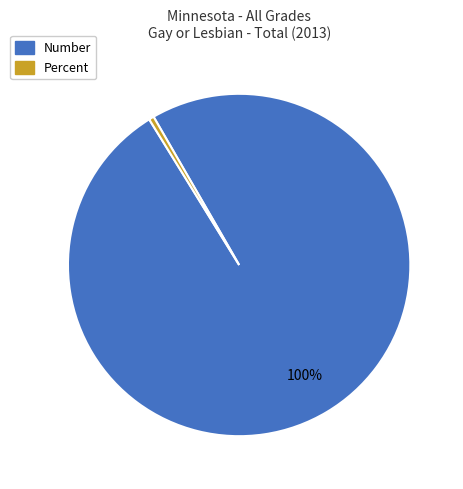

Count the number of slices in the pie.

2